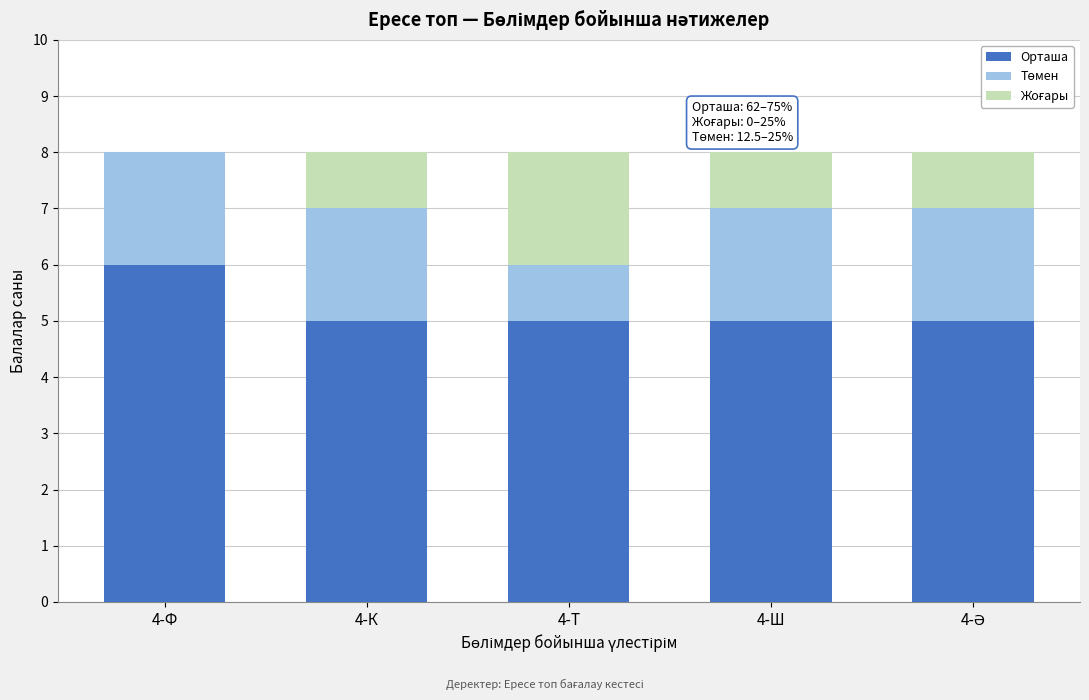

What is the total value across all series at 4-К?

8